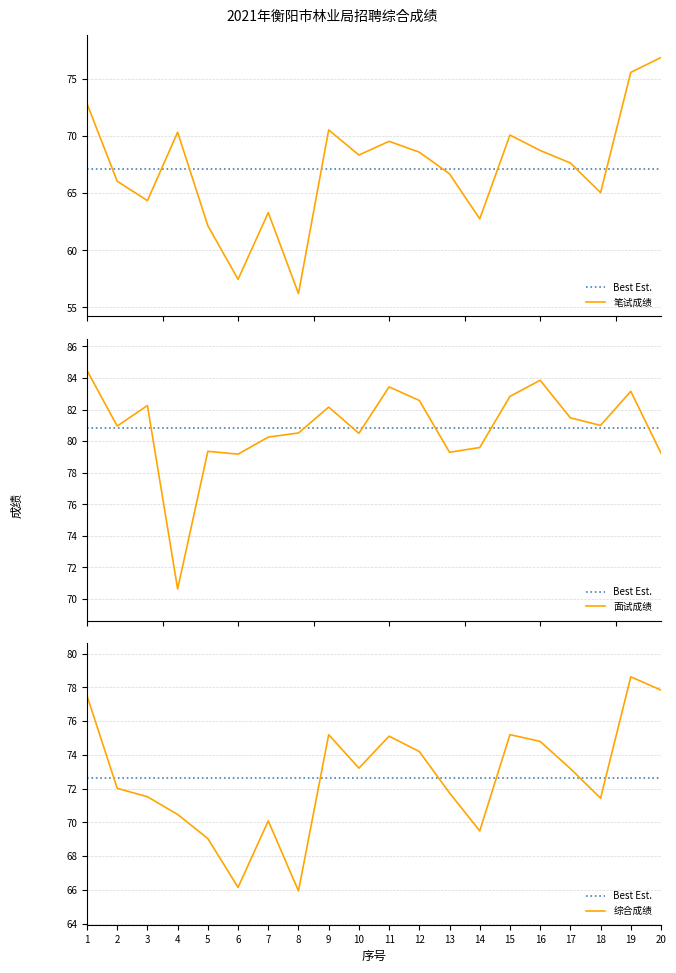

What is the maximum value shown in the chart?

84.5